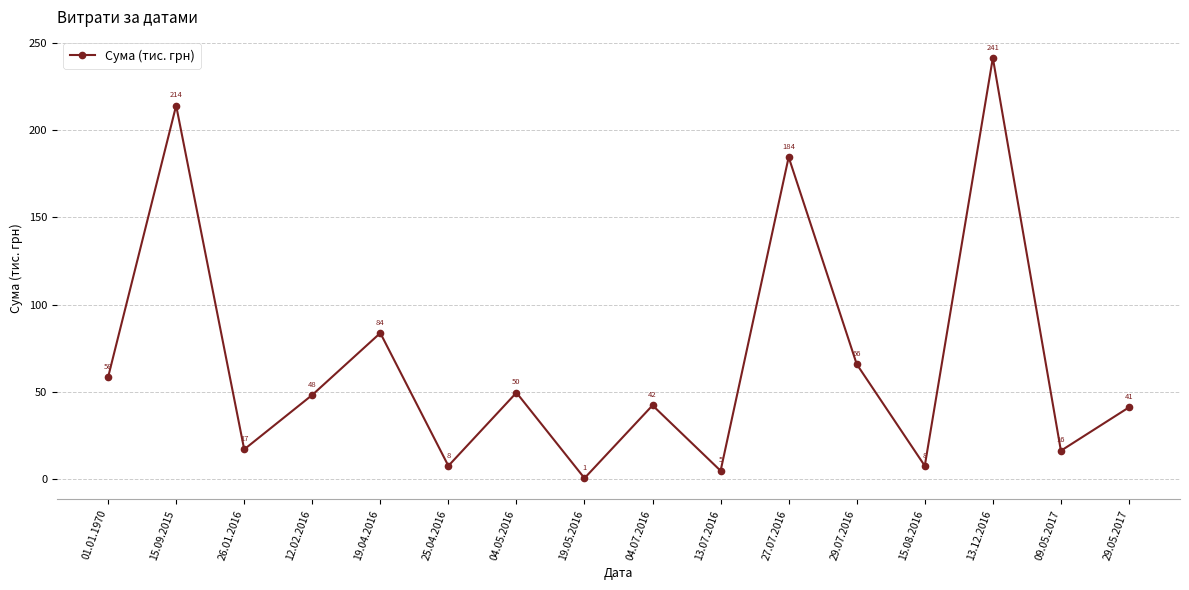

How many lines are shown in the chart?

1